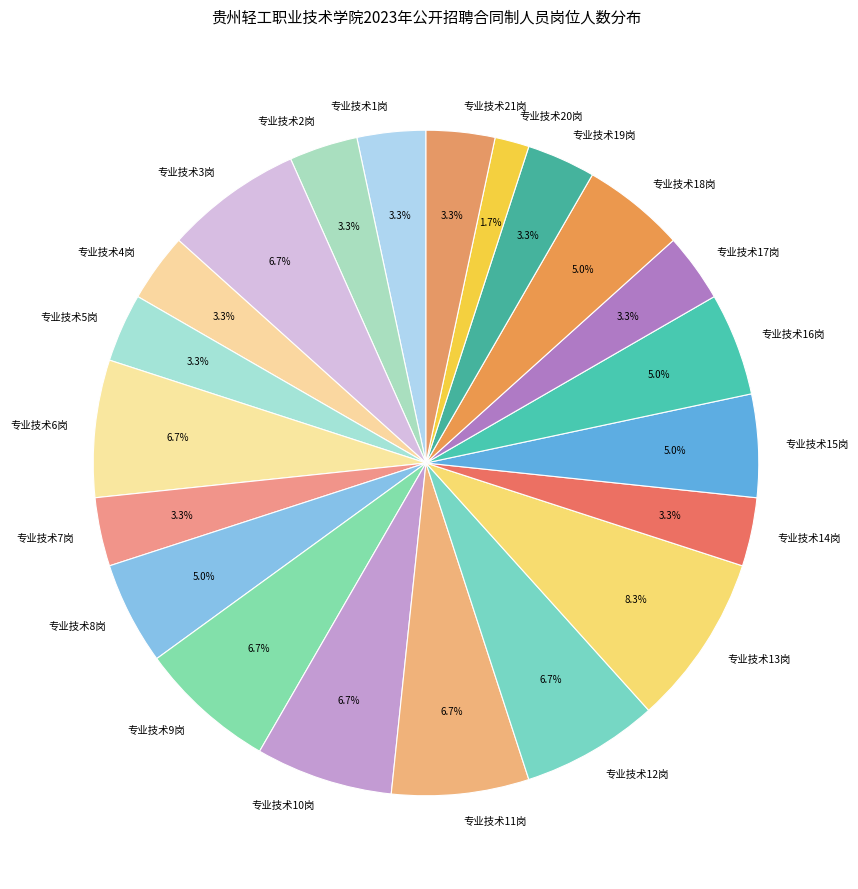

What is the ratio of the value at 专业技术1岗 to the value at 专业技术4岗?

1.0